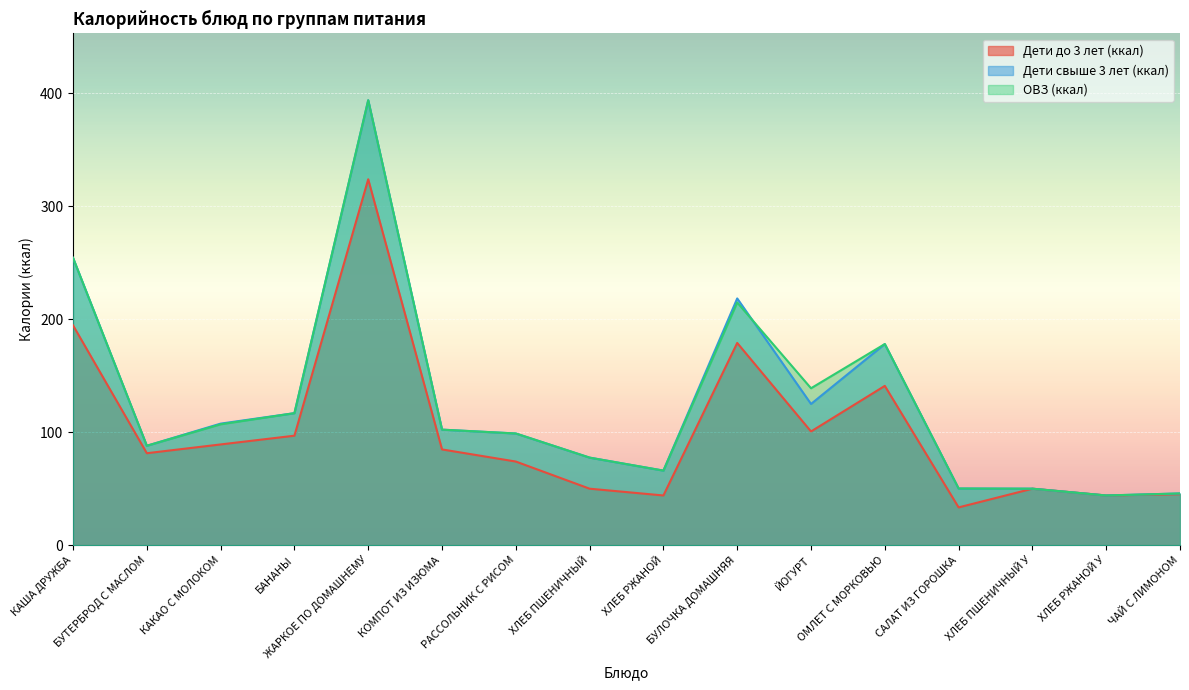

At which label does Дети до 3 лет (ккал) reach its peak?

ЖАРКОЕ ПО ДОМАШНЕМУ